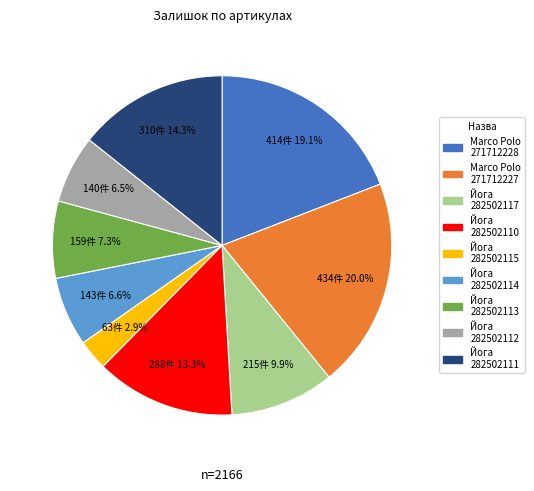

Is there any slice that represents more than half of the pie?

No